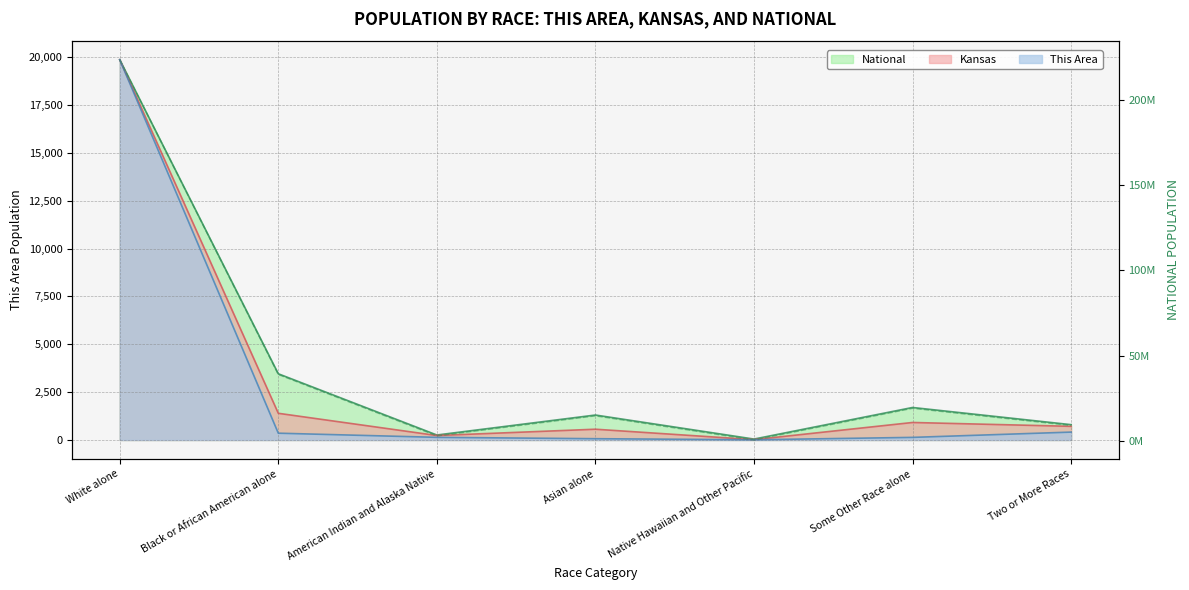

Reading left to right, list all the values displayed in this chart.

This Area: White alone=19862.0	Black or African American alone=355.0	American Indian and Alaska Native=138.0	Asian alone=67.0	Native Hawaiian and Other Pacific=11.0	Some Other Race alone=136.0	Two or More Races=412.0
Kansas: White alone=19862.0	Black or African American alone=1394.4	American Indian and Alaska Native=233.8	Asian alone=562.9	Native Hawaiian and Other Pacific=18.6	Some Other Race alone=914.8	Two or More Races=713.8
National: White alone=223553265.0	Black or African American alone=38929319.0	American Indian and Alaska Native=2932248.0	Asian alone=14674252.0	Native Hawaiian and Other Pacific=540013.0	Some Other Race alone=19107368.0	Two or More Races=9009073.0